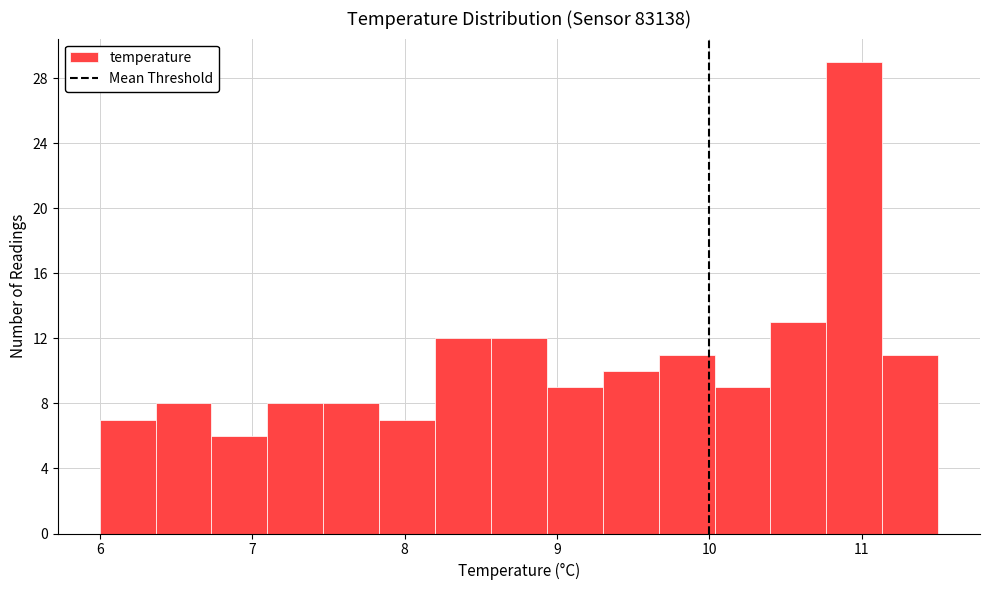

Read against the x-axis, roughly where is the centre of the tallest bar?

11.0